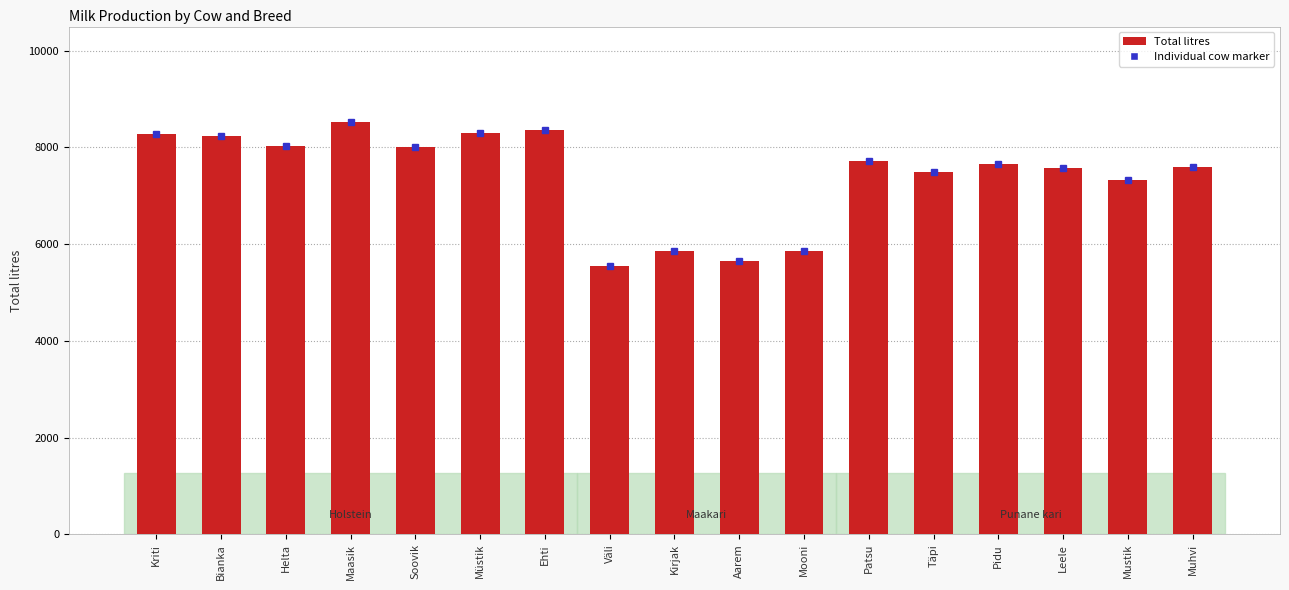

At which label is the value closest to 7029?

Mustik